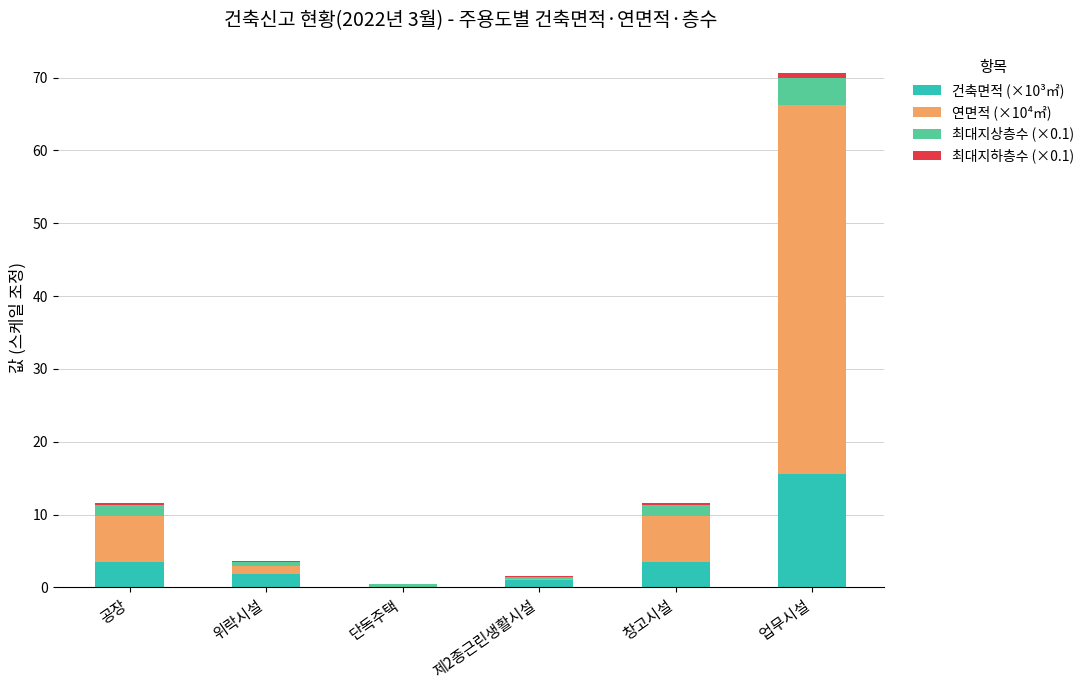

The 건축면적 (×10³㎡) series shows 3.4 at 공장. True or false?

True